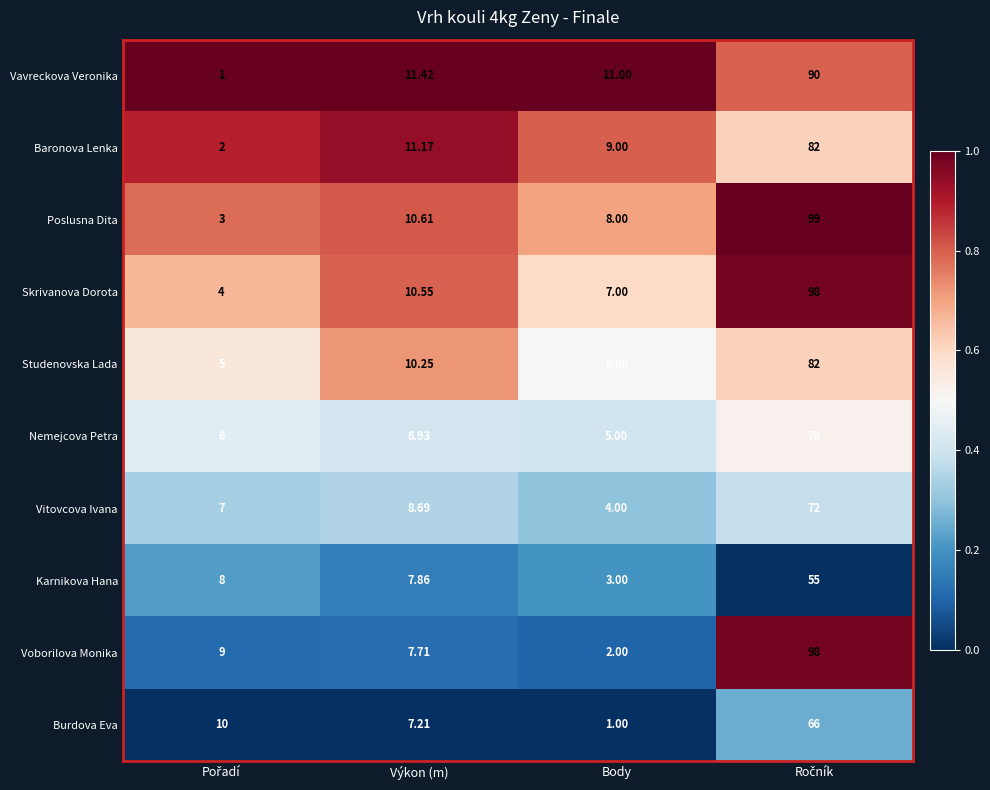

At which label is Vitovcova Ivana closest to 38?

Výkon (m)